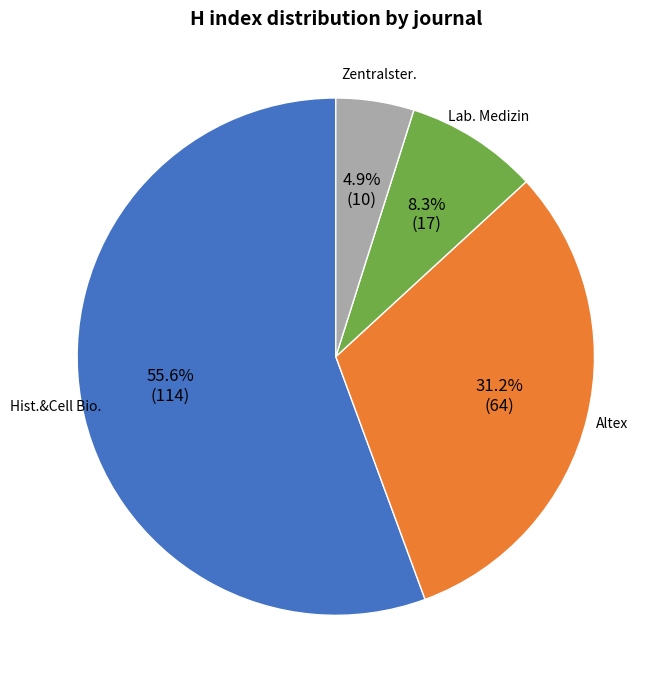

Is there a majority slice in this chart?

Yes